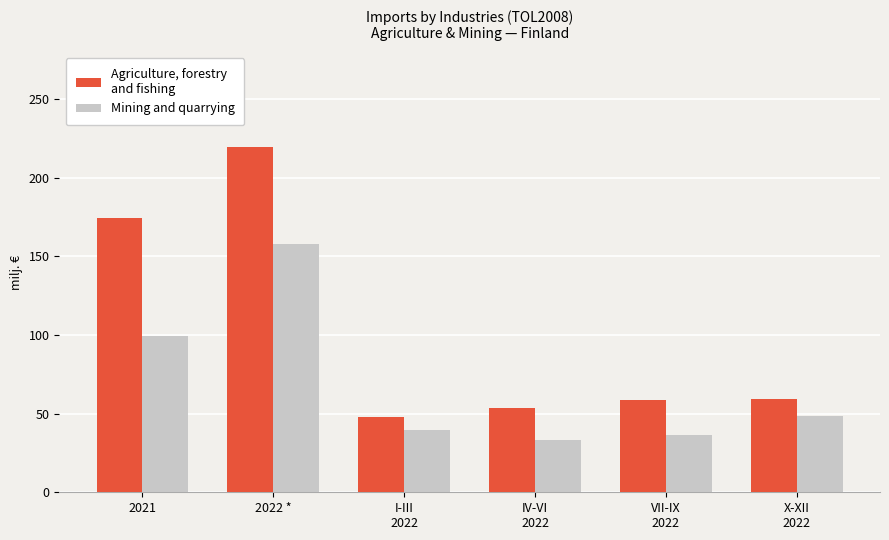

What position from the left is X-XII
2022?

6